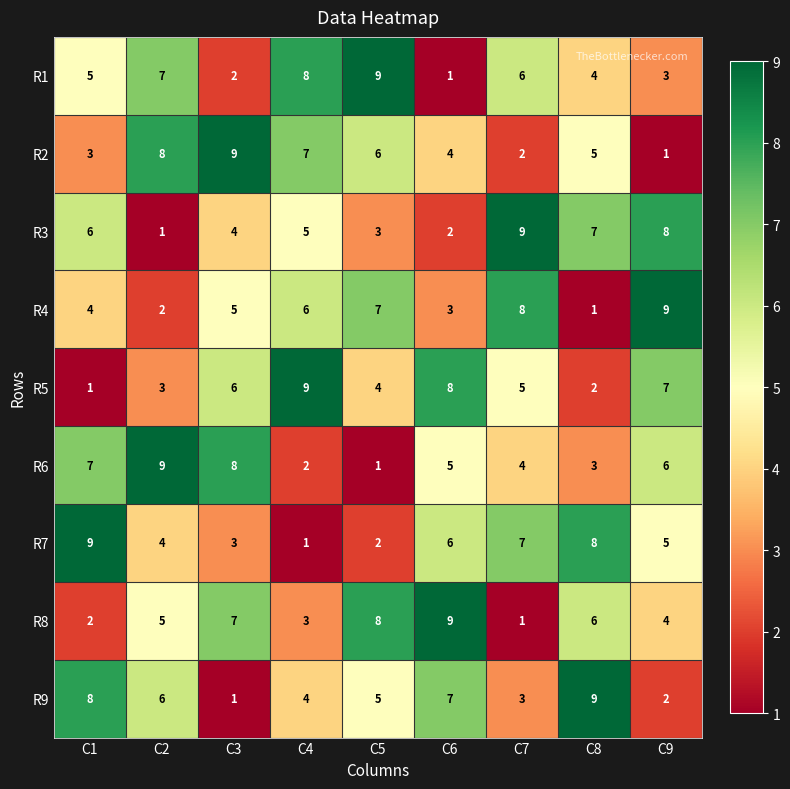

The value of R3 at C1 is 6. True or false?

True